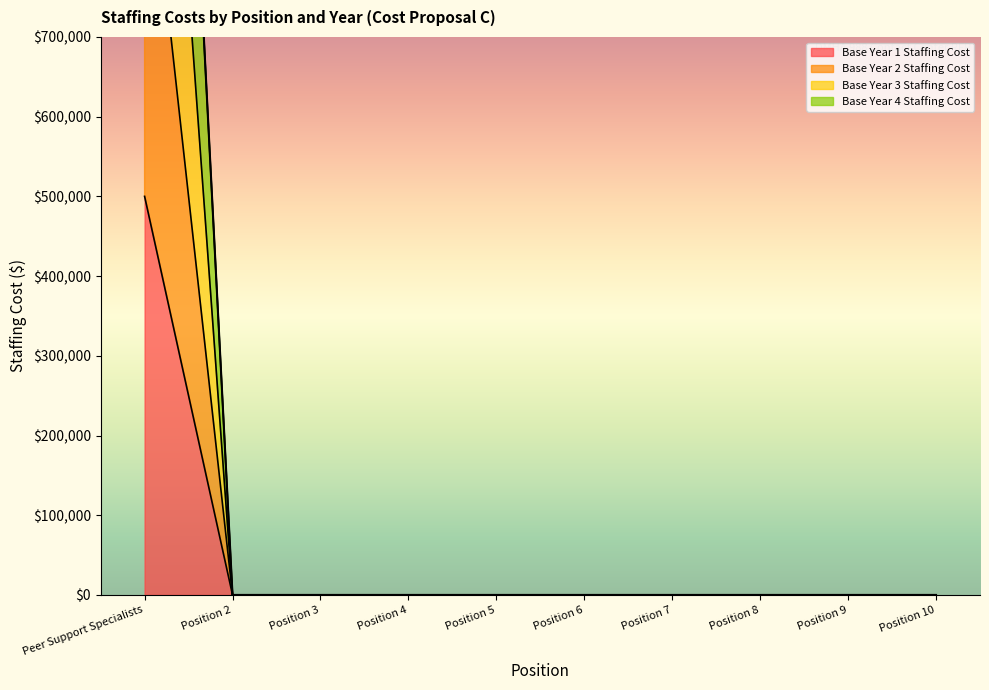

At Position 8, list the series in order from largest to smallest.

Base Year 1 Staffing Cost, Base Year 2 Staffing Cost, Base Year 3 Staffing Cost, Base Year 4 Staffing Cost